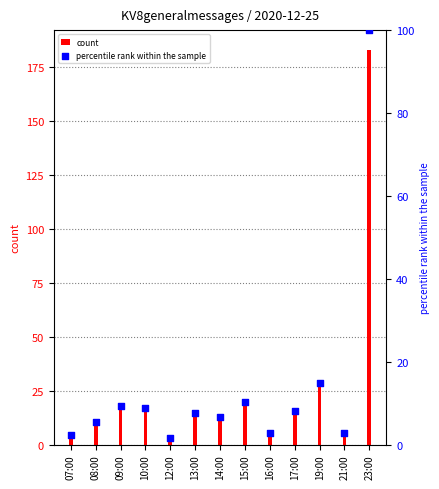

What are all the series names shown in the legend?

count, percentile rank within the sample